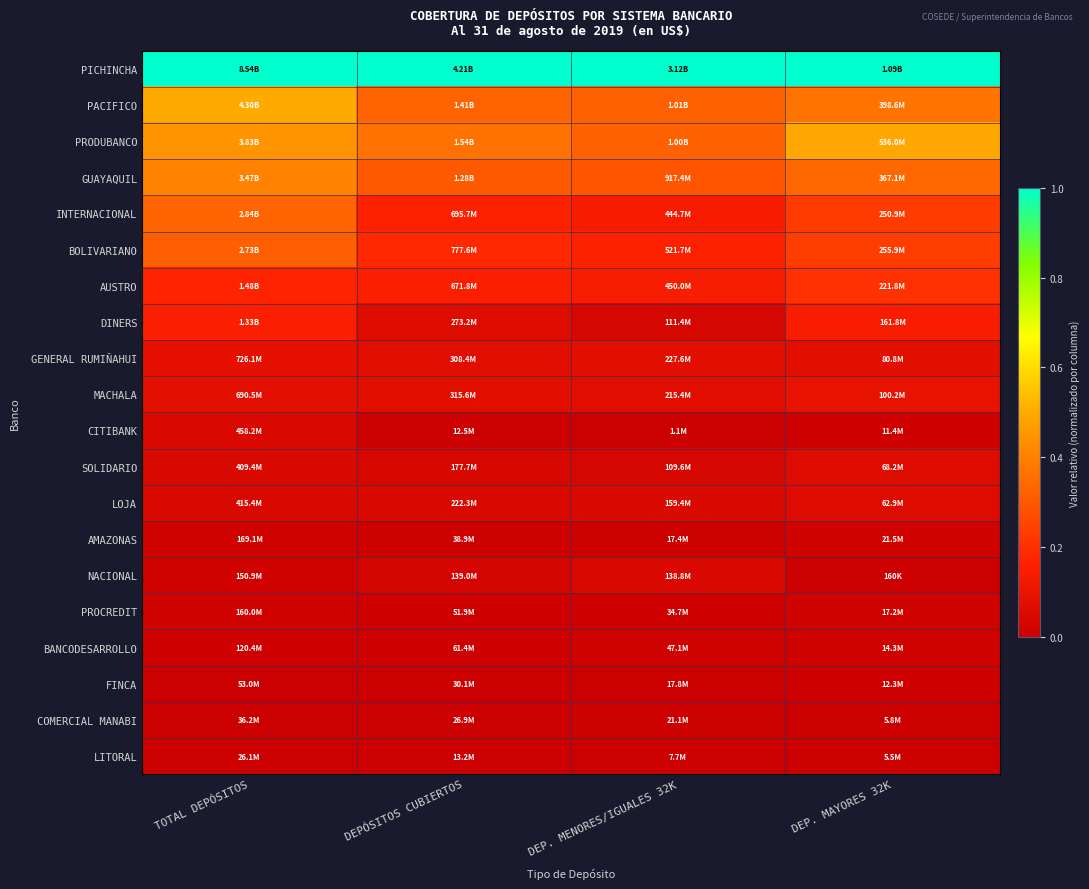

List the series in order of their peak value, highest first.

PICHINCHA, PACIFICO, PRODUBANCO, GUAYAQUIL, INTERNACIONAL, BOLIVARIANO, AUSTRO, DINERS, MACHALA, GENERAL RUMIÑAHUI, SOLIDARIO, LOJA, CITIBANK, NACIONAL, AMAZONAS, PROCREDIT, BANCODESARROLLO, FINCA, COMERCIAL MANABI, LITORAL